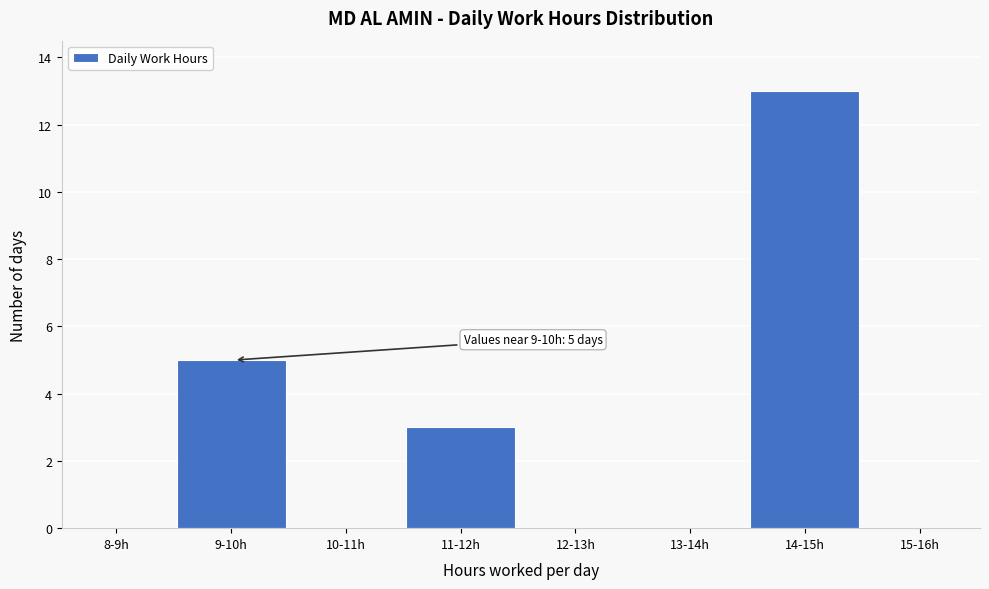

Reading left to right, what are all the values shown in this chart?

8-9h=0	9-10h=5	10-11h=0	11-12h=3	12-13h=0	13-14h=0	14-15h=13	15-16h=0